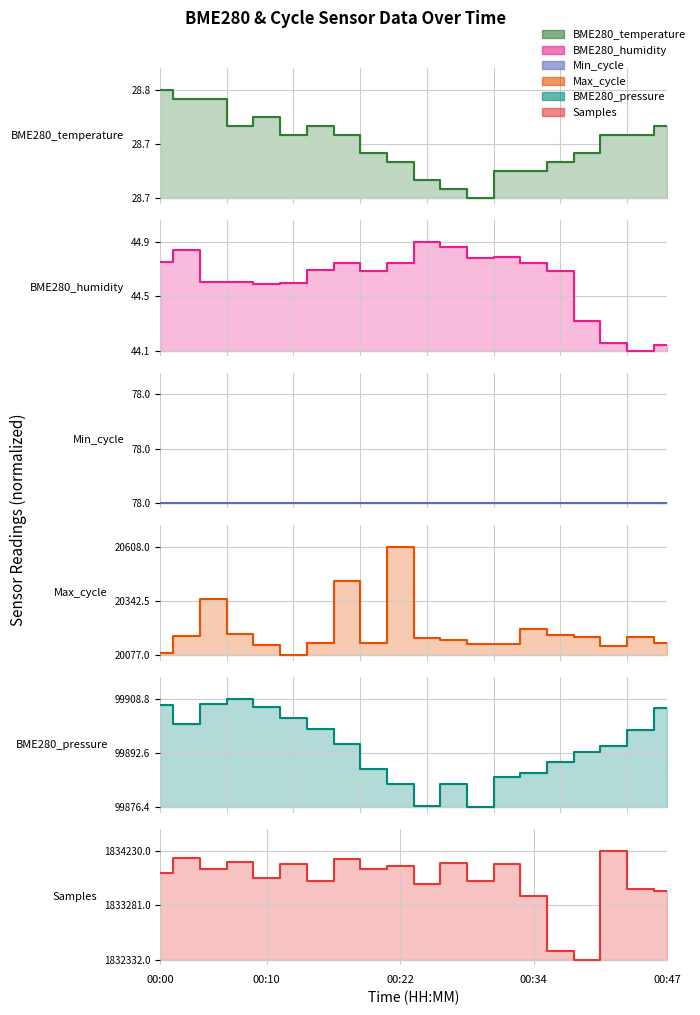

What is the spread (max minus min) of values at 00:25?

1.0